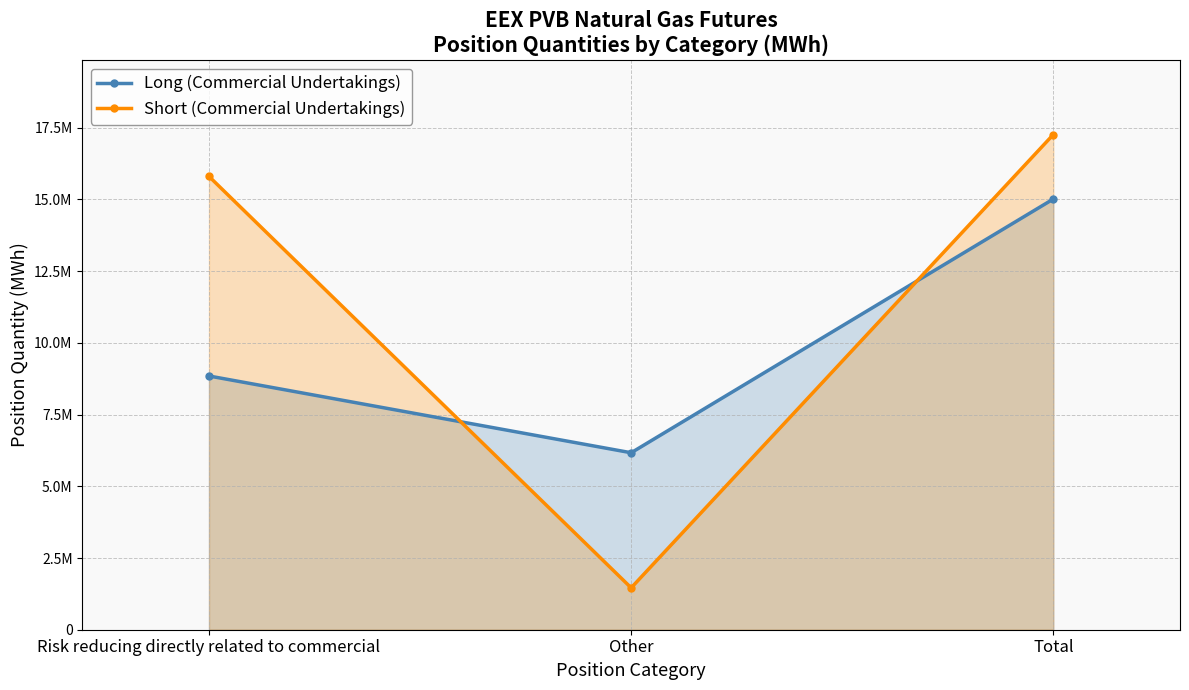

At which label is Long (Commercial Undertakings) closest to 10592605?

Risk reducing directly related to commercial